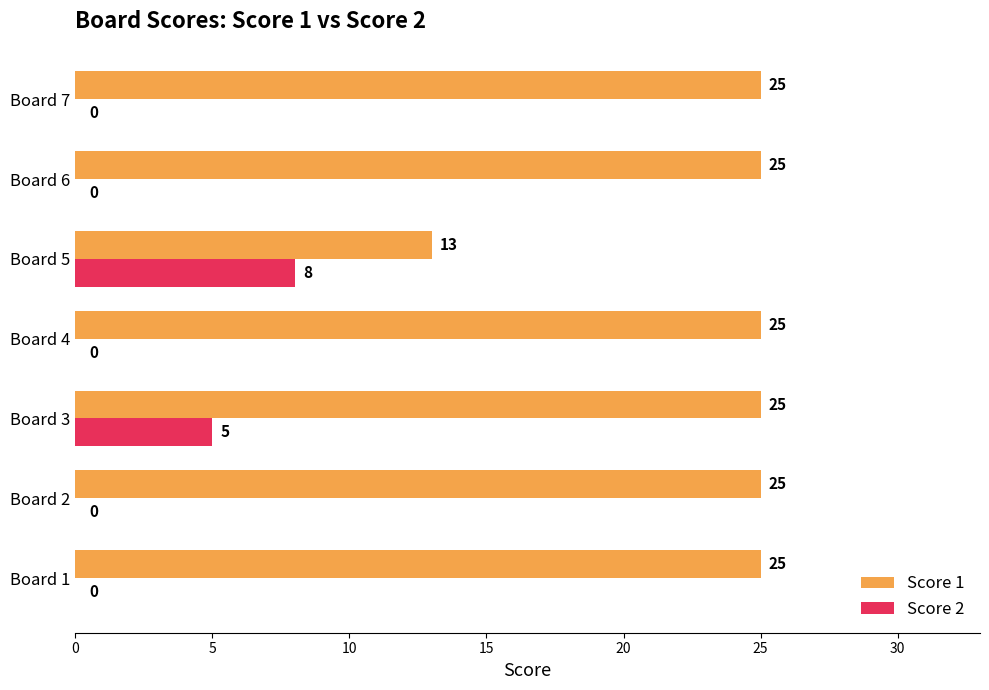

The Score 2 series shows 8 at Board 5. True or false?

True